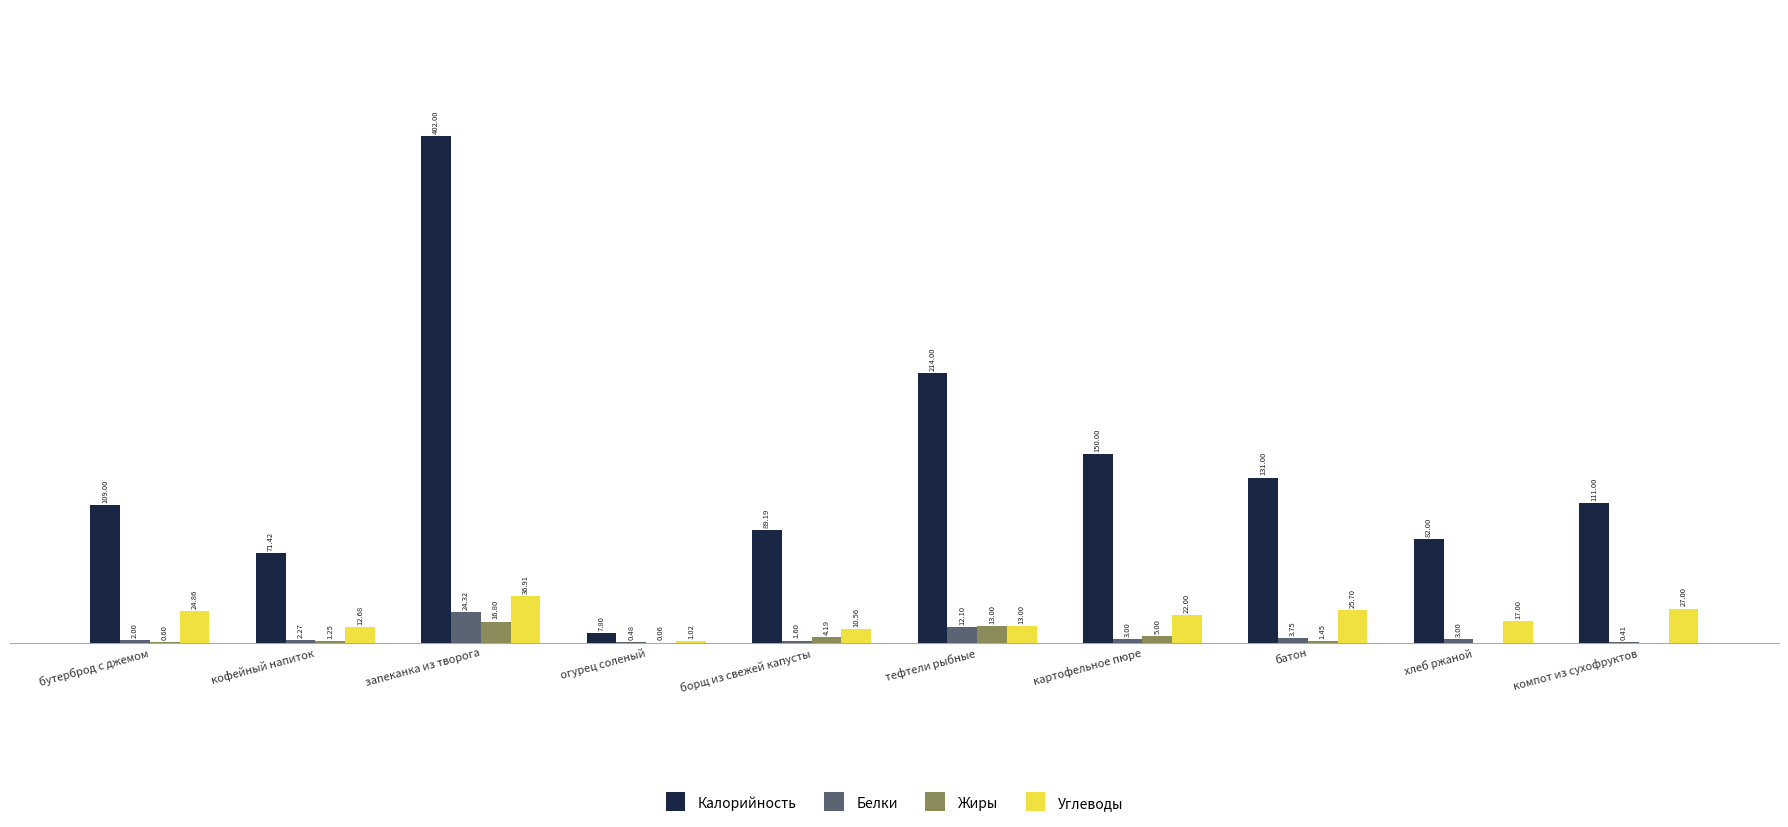

At which category is the sum across all series the highest?

запеканка из творога